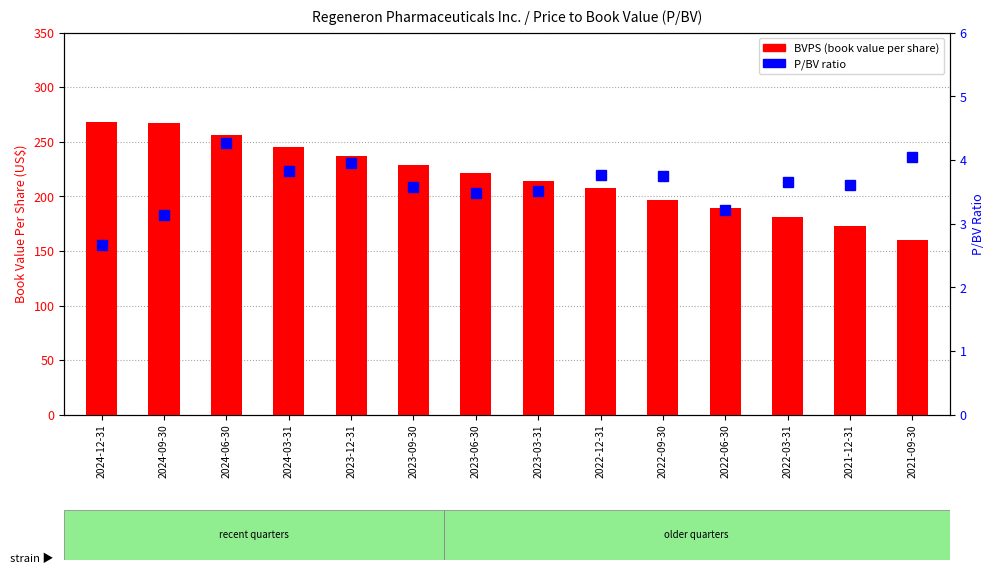

What is the label of the 3rd bar from the right?

2022-03-31